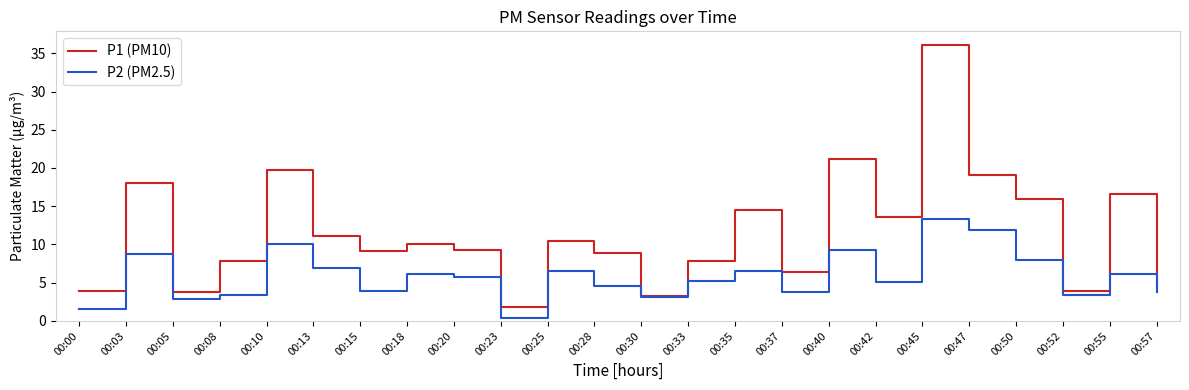

What is the minimum value for P2 (PM2.5)?

0.3